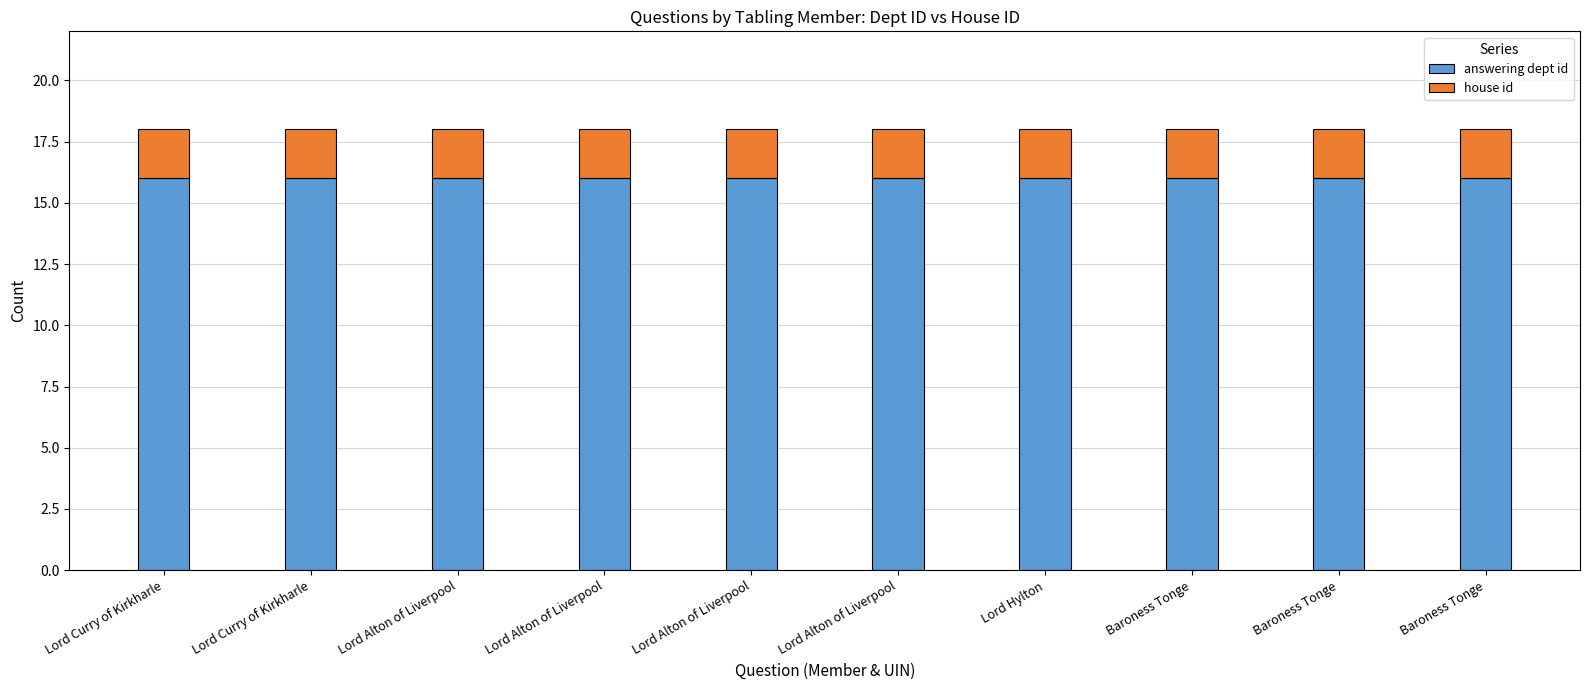

What is the label of the 9th bar from the right?

Lord Curry of Kirkharle